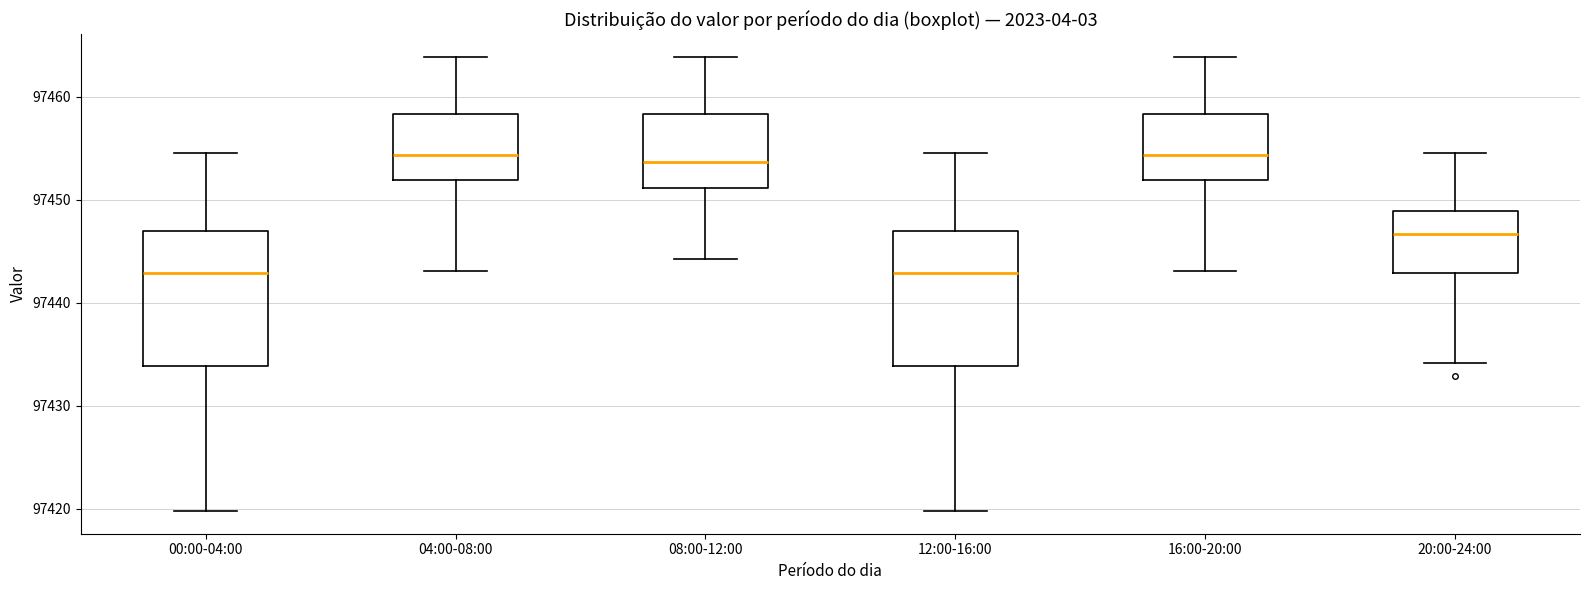

Reading left to right, transcribe this box plot: for each box, give where its median line is, the range the box spans, and where its two whiskers end, as read against the y-axis. The values are not printed on the chart, so give them approximately, as read against the axis.

00:00-04:00: median 97443, box 97434 to 97447, whiskers 97420 to 97455
04:00-08:00: median 97454, box 97452 to 97458, whiskers 97443 to 97464
08:00-12:00: median 97454, box 97451 to 97458, whiskers 97444 to 97464
12:00-16:00: median 97443, box 97434 to 97447, whiskers 97420 to 97455
16:00-20:00: median 97454, box 97452 to 97458, whiskers 97443 to 97464
20:00-24:00: median 97447, box 97443 to 97449, whiskers 97434 to 97455